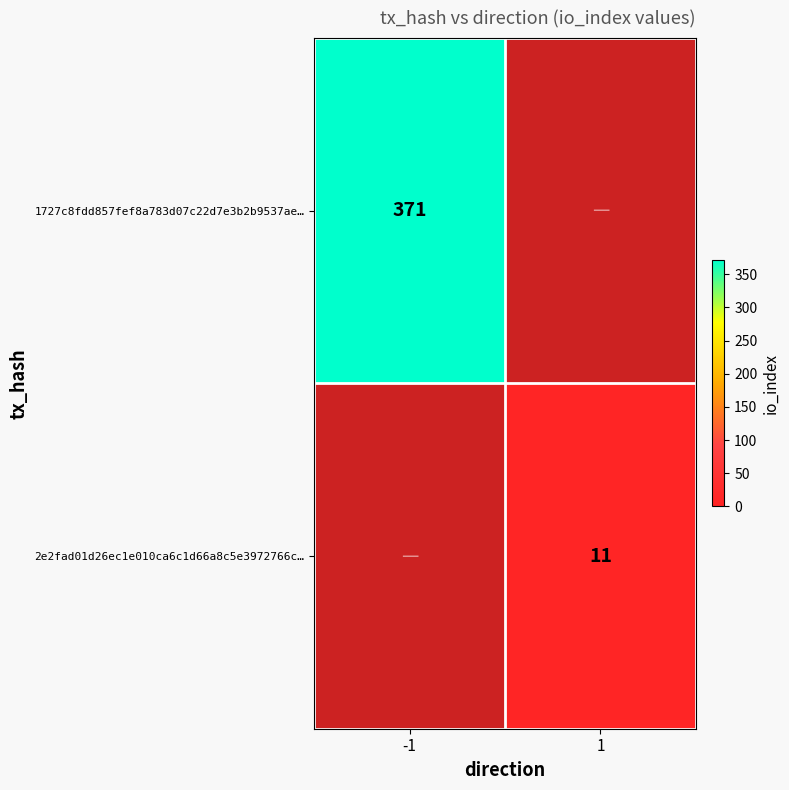

At which category does the chart reach its minimum across all series?

1